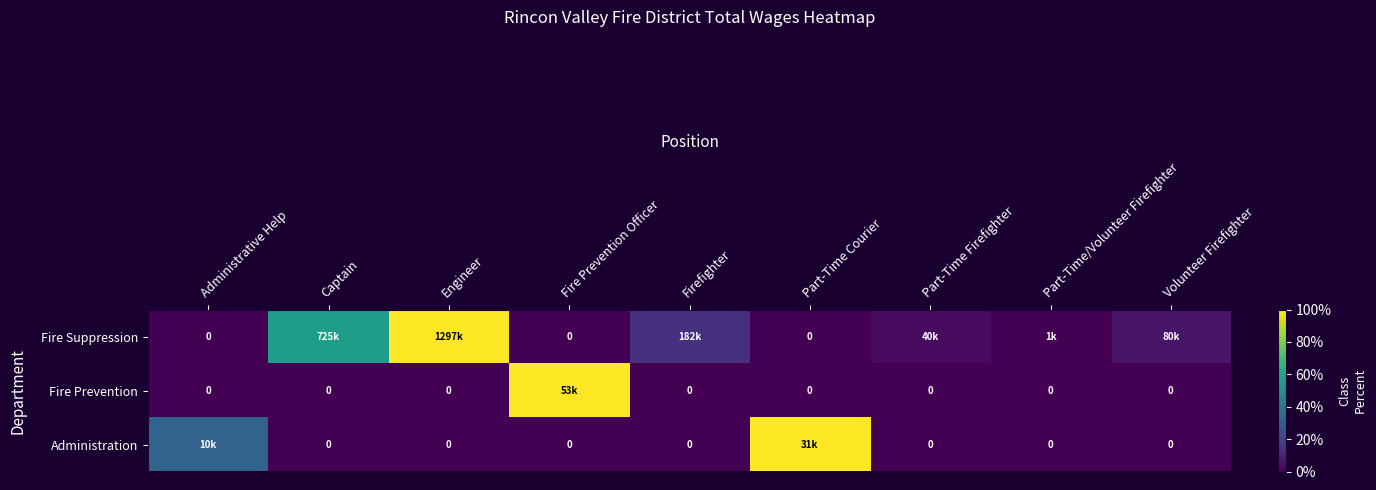

At how many categories does at least one series exceed 76?

3